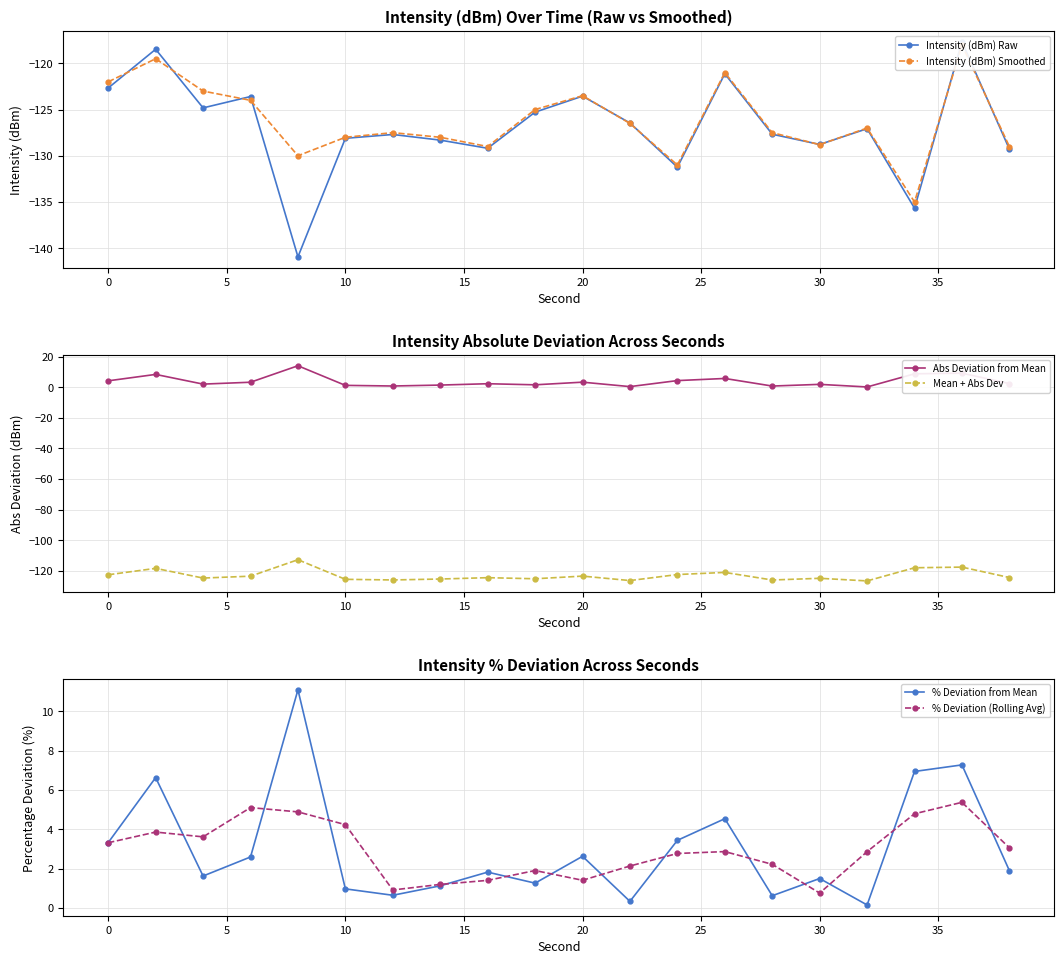

The value of Mean + Abs Dev at 25 is -26.3. True or false?

False